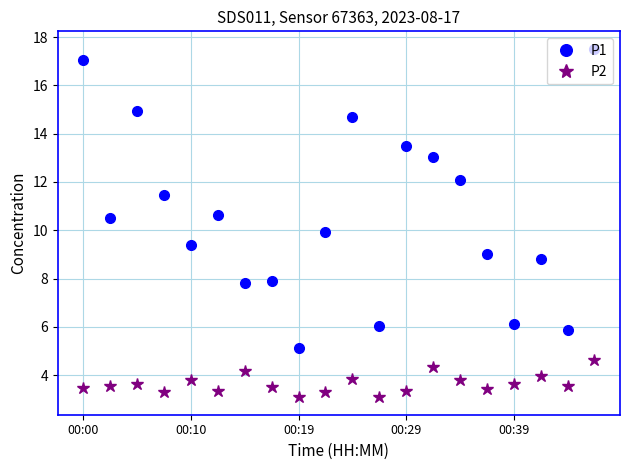

List the series in order of their peak value, highest first.

P1, P2